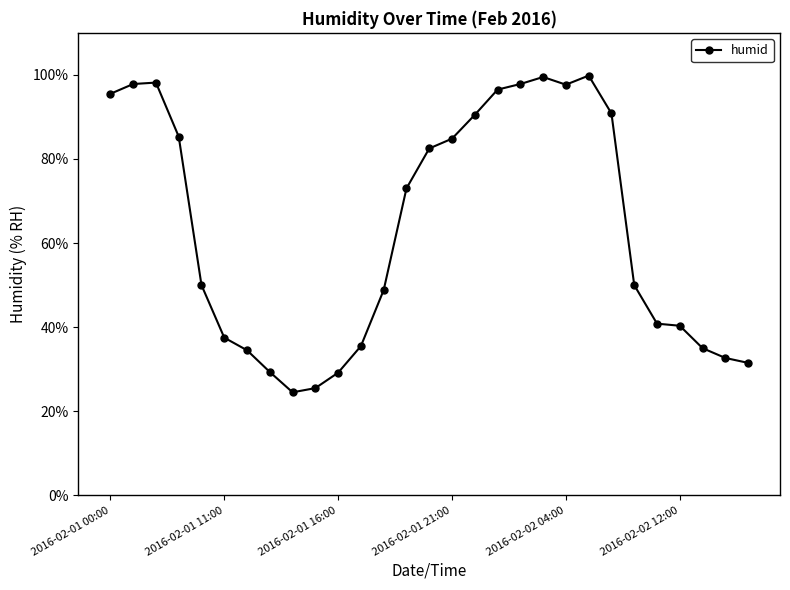

What is the maximum value shown in the chart?

99.8